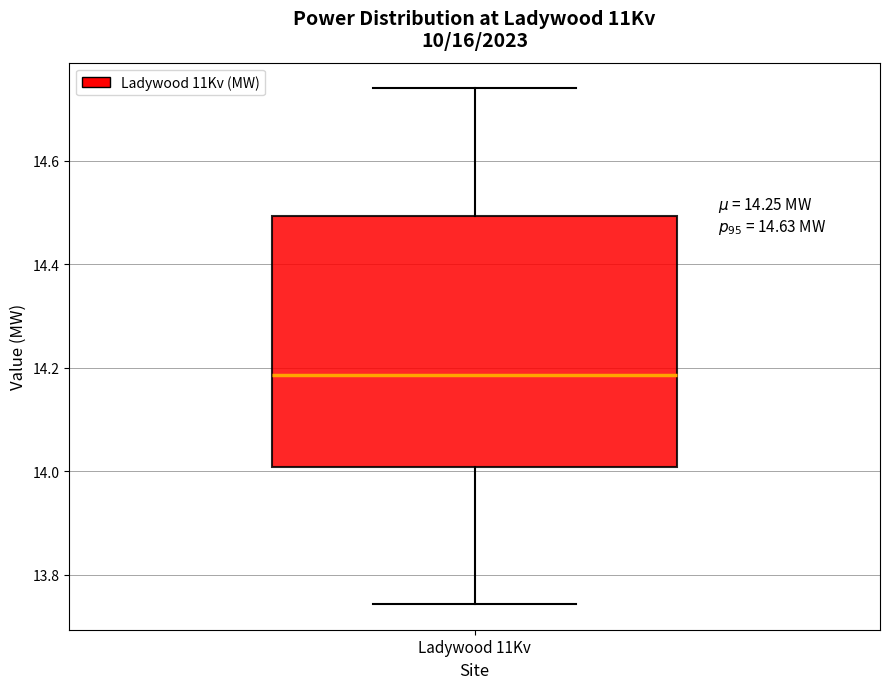

Where is the lower edge of the box for Ladywood 11Kv on the y-axis? The values are not printed on the chart, so give them approximately, as read against the axis.

14.00